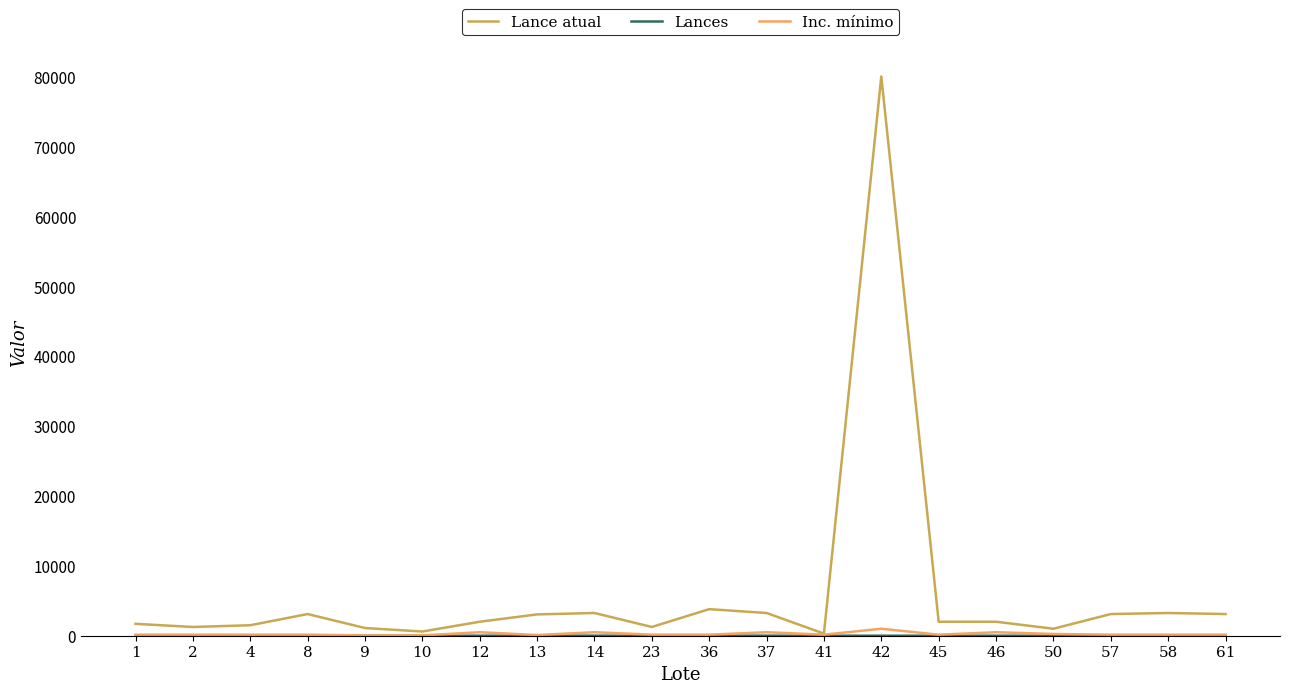

Which series has the largest range (max minus min)?

Lance atual